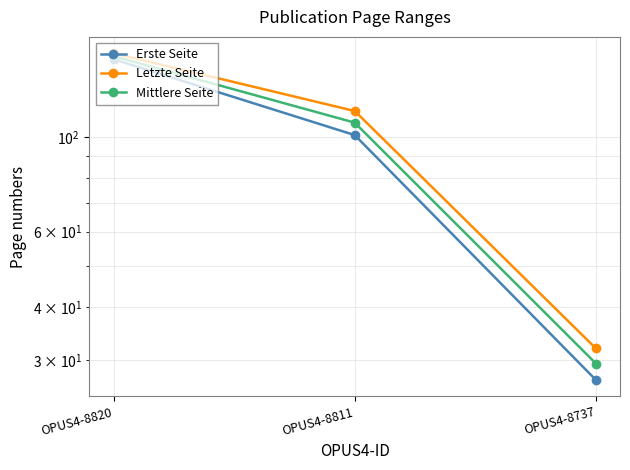

How many lines are shown in the chart?

3